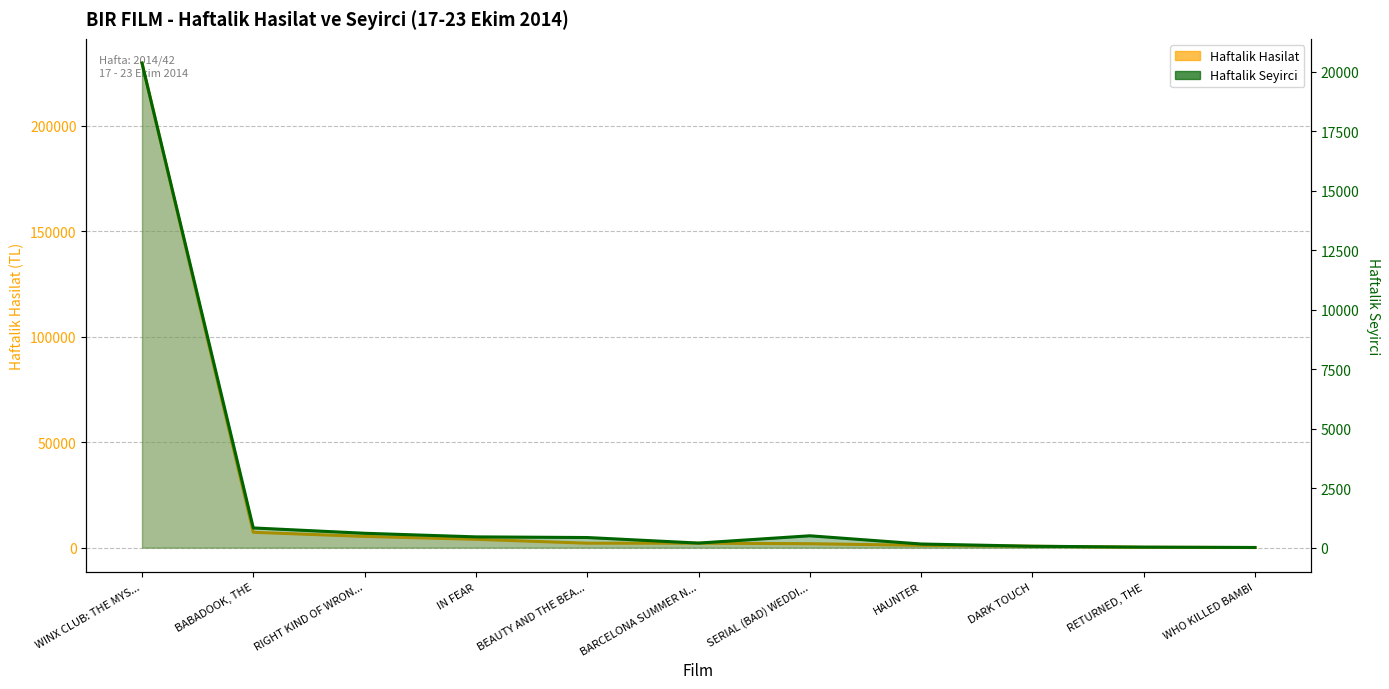

How many lines are shown in the chart?

2